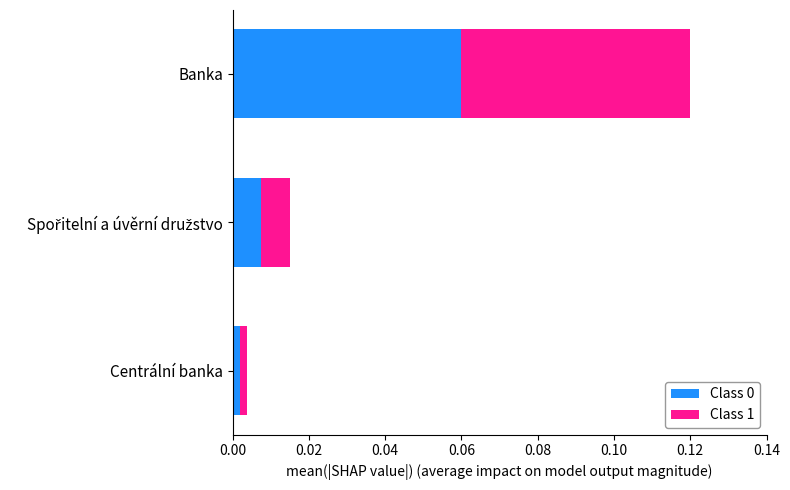

Which category has the highest value in the Class 0 series?

Banka